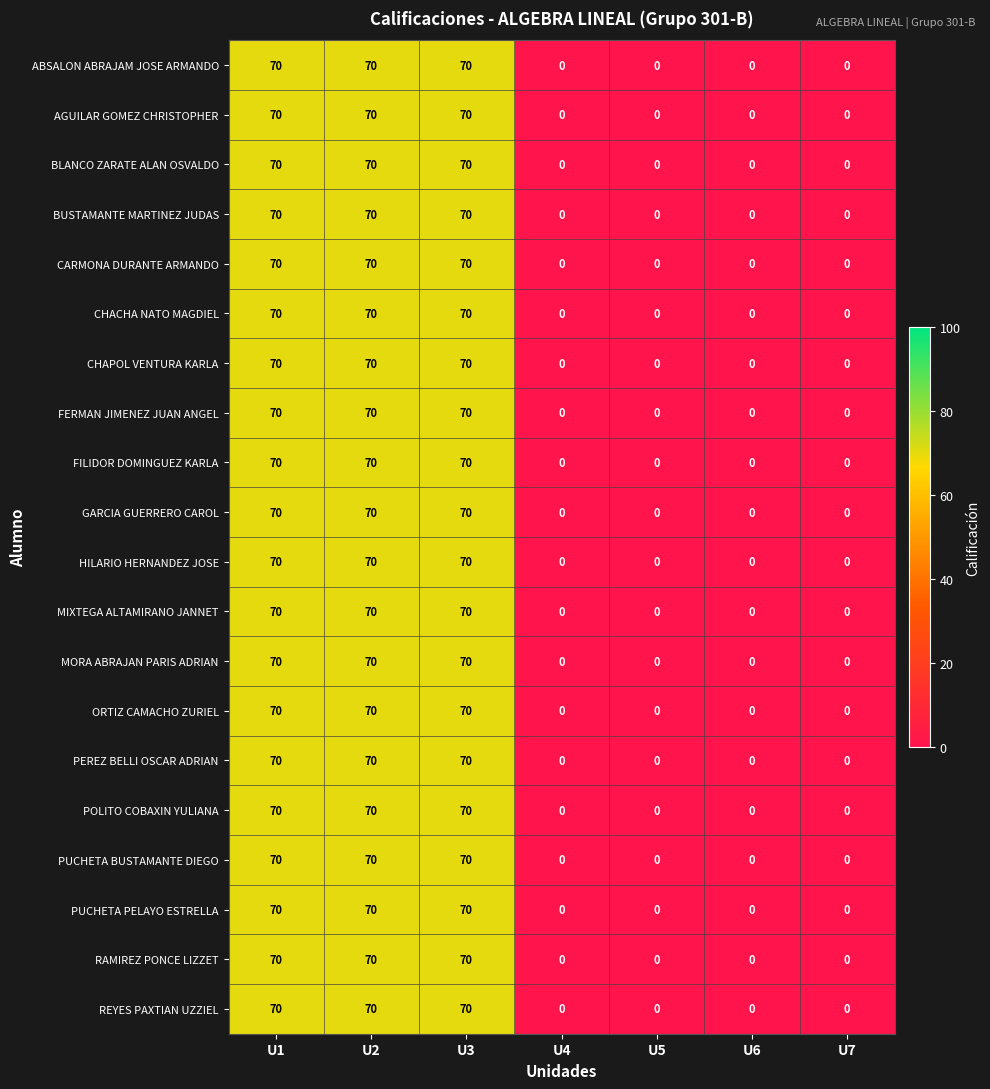

True or false: MORA ABRAJAN PARIS ADRIAN has a value of 47 at U5.

False